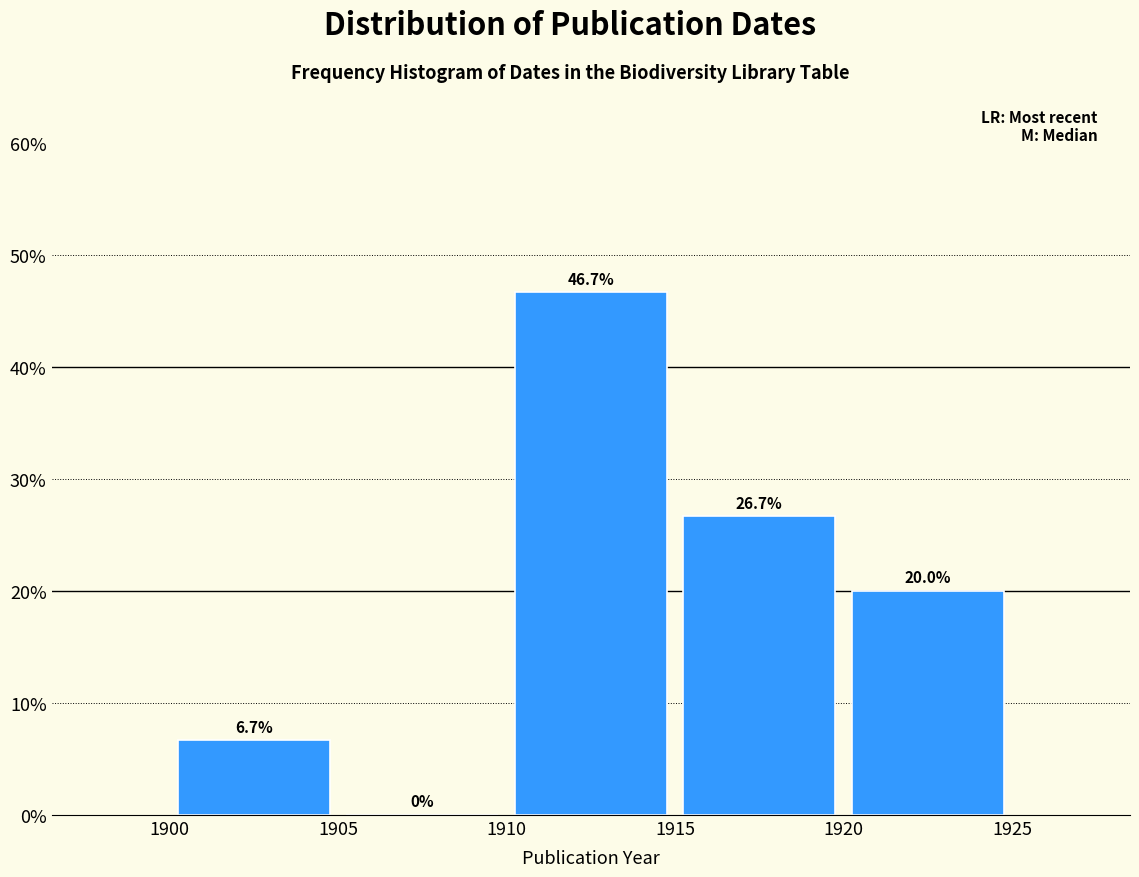

Reading left to right, list every bar in this chart as the range it spans on the x-axis followed by its height.

1900 to 1905: 6.7
1905 to 1910: 0.0
1910 to 1915: 46.7
1915 to 1920: 26.7
1920 to 1925: 20.0